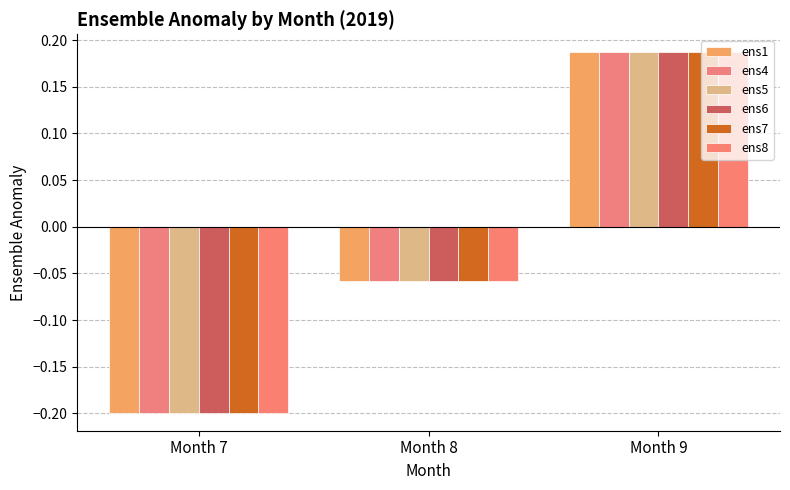

Rank the categories by ens8 value from lowest to highest.

Month 7, Month 8, Month 9